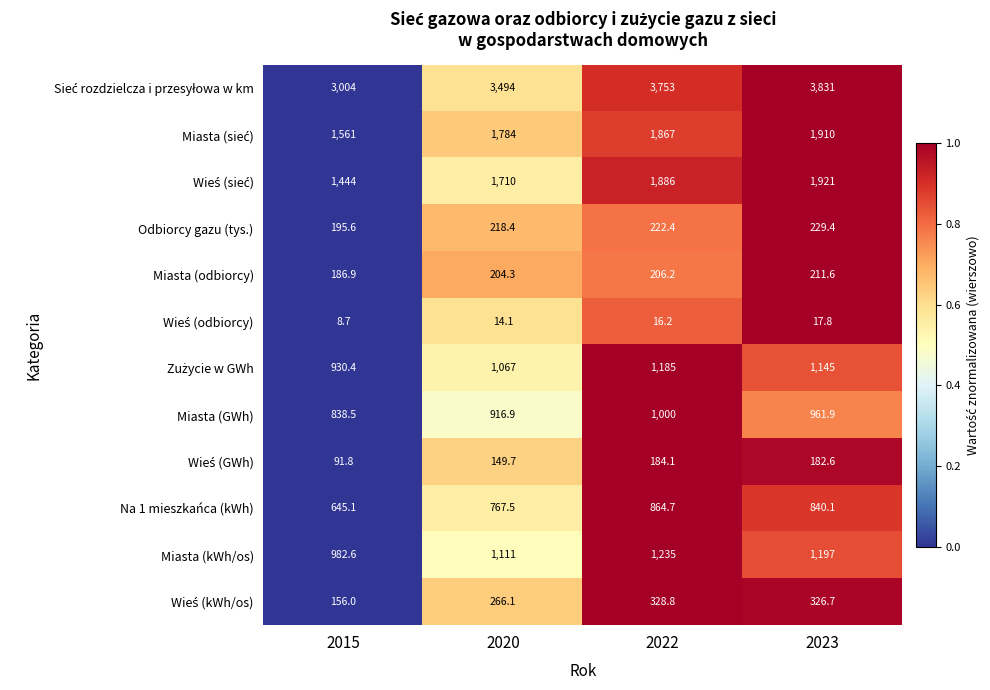

List the labels in order of Miasta (odbiorcy) value, largest first.

2023, 2022, 2020, 2015